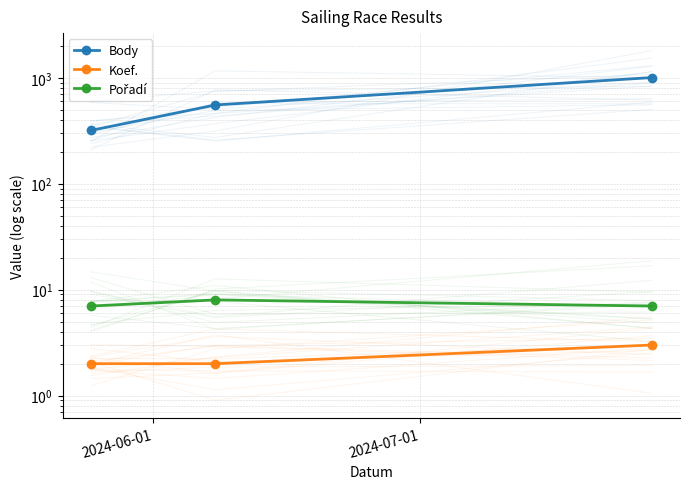

Does the chart have visible grid lines?

Yes